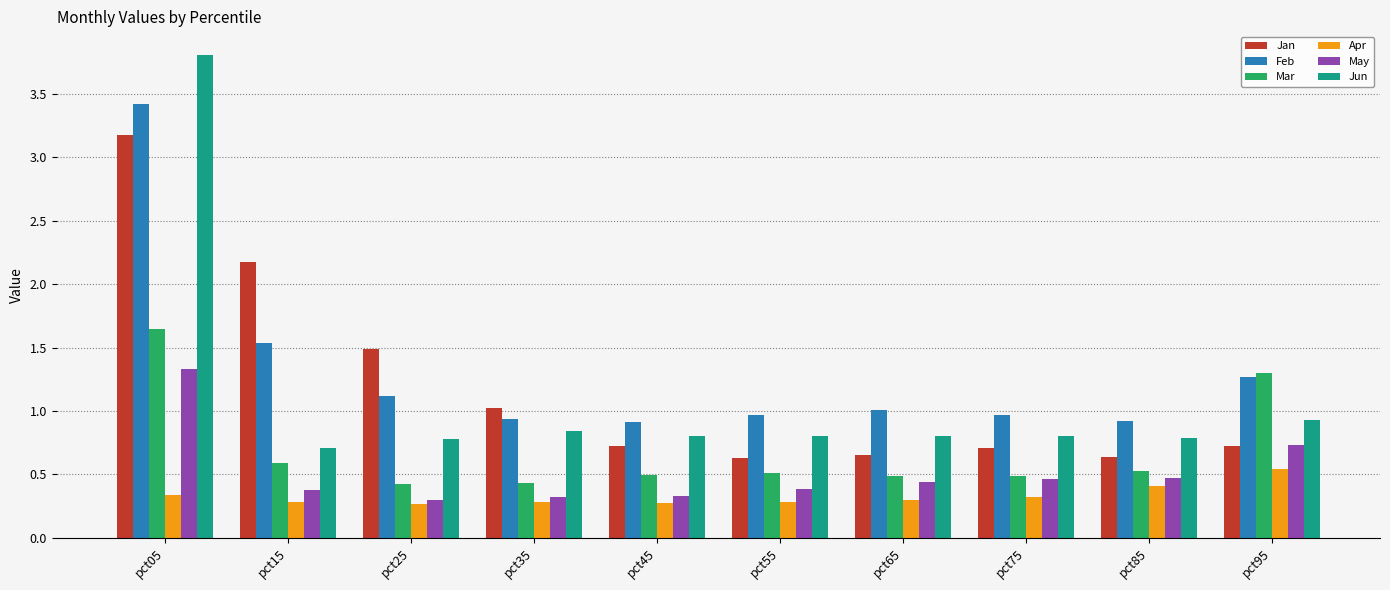

What is the sum of the Jan values at pct95 and pct45?

1.4